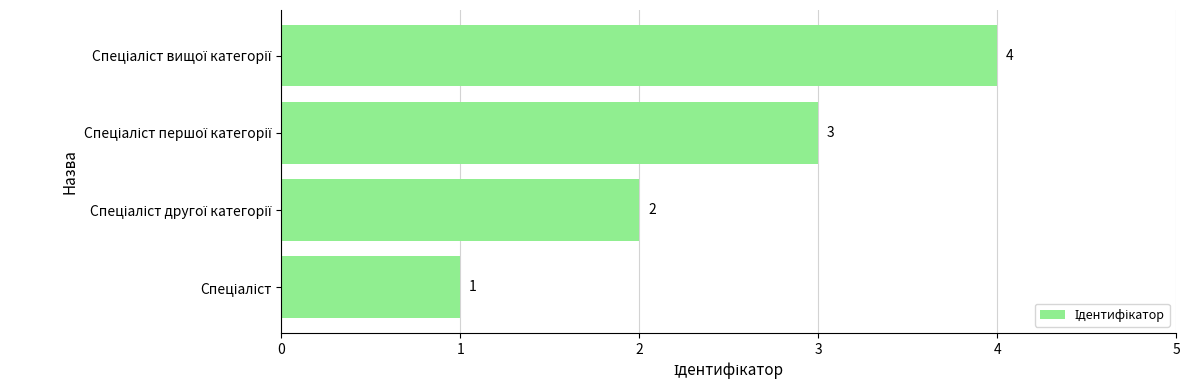

What is the sum of all values?

10